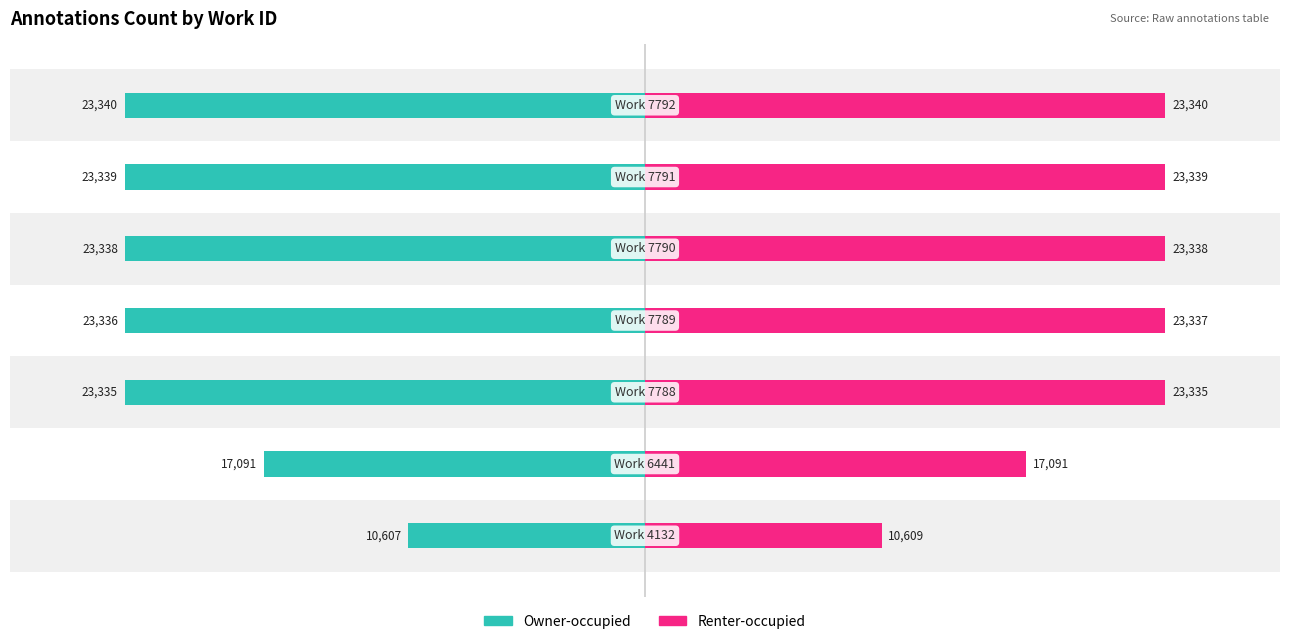

Reading left to right, extract all data points from this chart.

Owner-occupied: -10607	-17091	-23335	-23336	-23338	-23339	-23340
Renter-occupied: 10609	17091	23335	23337	23338	23339	23340